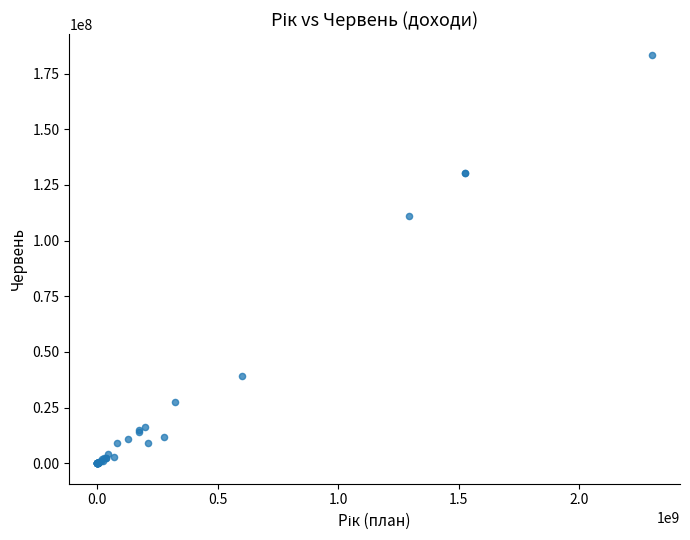

What Y value in the scatter plot is closest to 91746950?

111000000